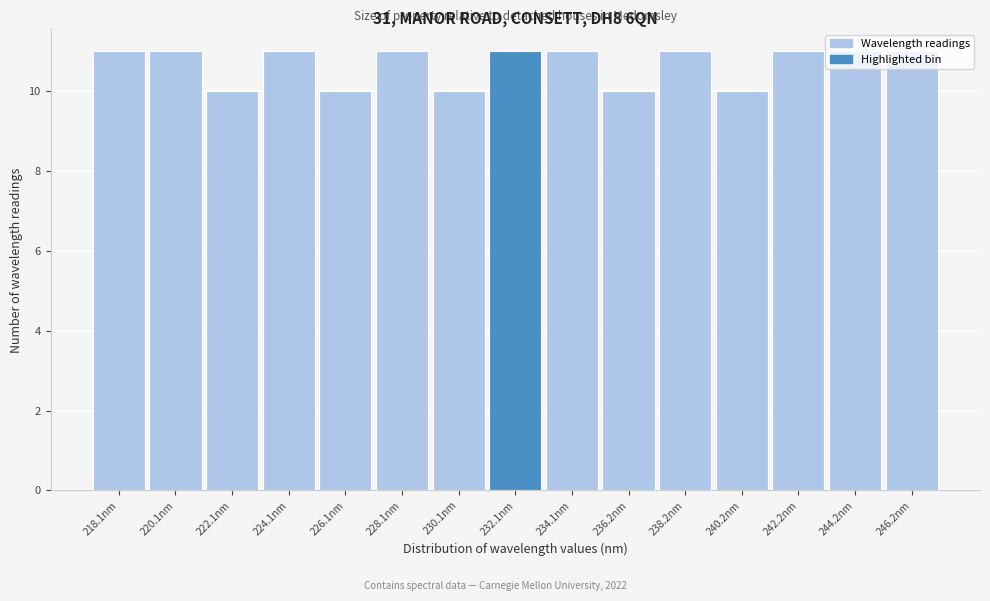

What is the value of the 15th bar from the left?

11